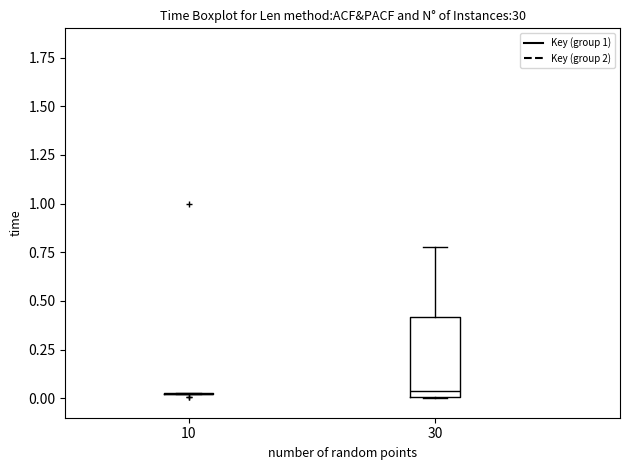

Reading left to right, read every box against the y-axis: the position of its median line, the range the box covers, and the ends of its whiskers. The values are not printed on the chart, so give them approximately, as read against the axis.

10: box collapsed to a line at 0.00, whiskers 0.00 to 0.05
30: median 0.05, box 0.00 to 0.40, whiskers 0.00 to 0.80